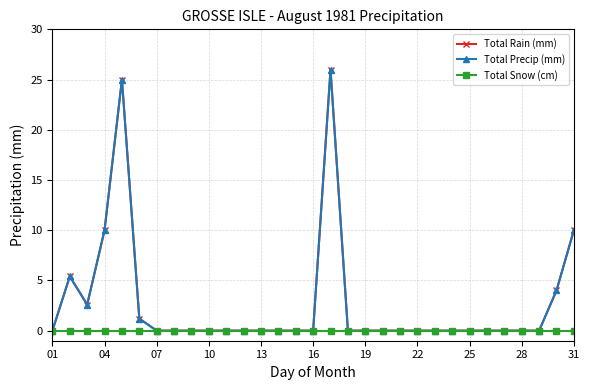

What is the average value of the Total Rain (mm) series?

2.7